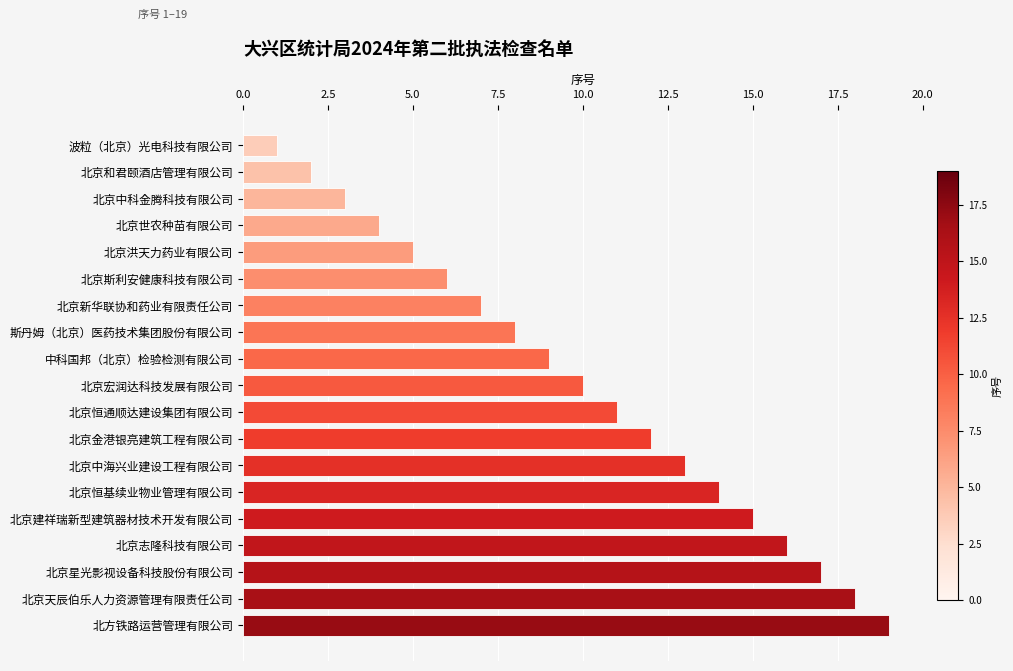

What is the label of the 12th bar from the bottom?

斯丹姆（北京）医药技术集团股份有限公司